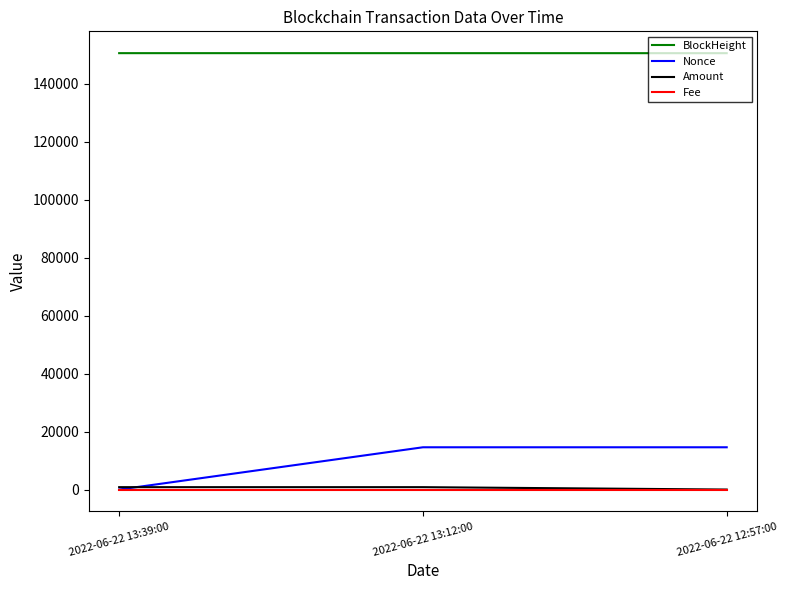

How many series are shown in this chart?

4